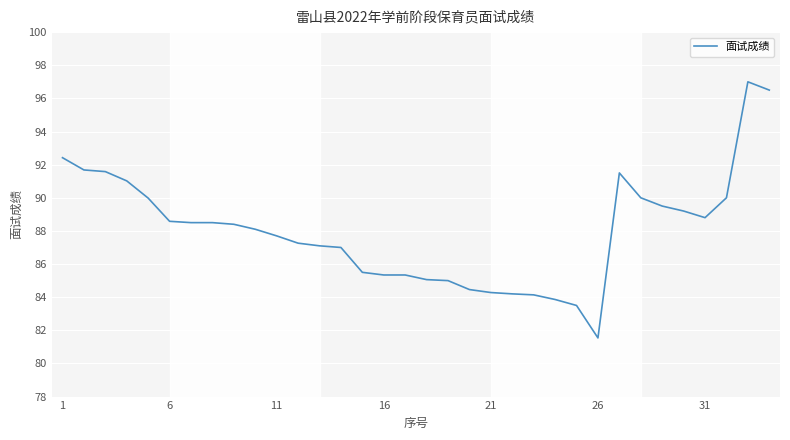

What is the maximum value shown in the chart?

97.0